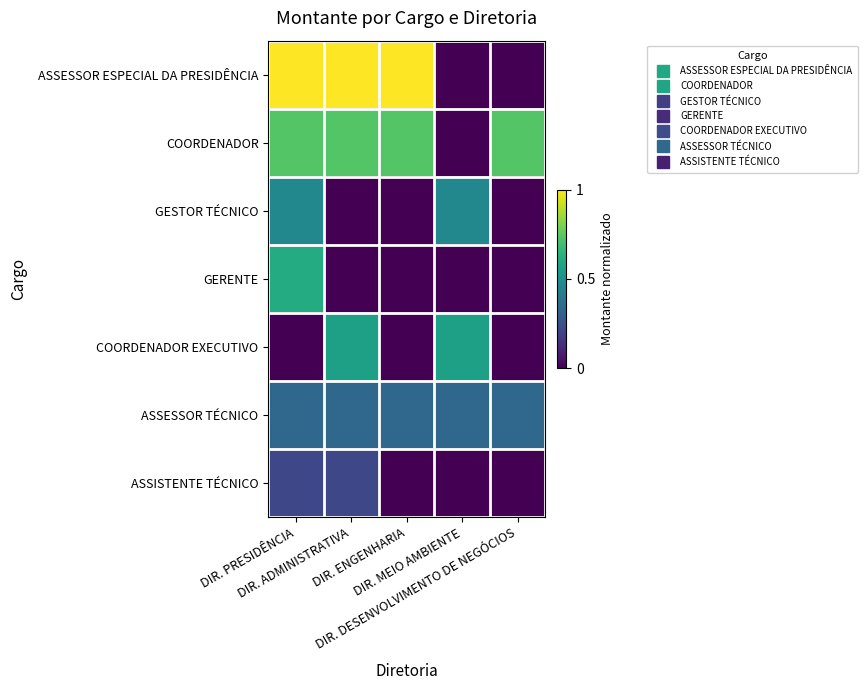

At DIR. MEIO AMBIENTE, list the series in order from smallest to largest.

ASSESSOR ESPECIAL DA PRESIDÊNCIA, COORDENADOR, GERENTE, ASSISTENTE TÉCNICO, ASSESSOR TÉCNICO, GESTOR TÉCNICO, COORDENADOR EXECUTIVO